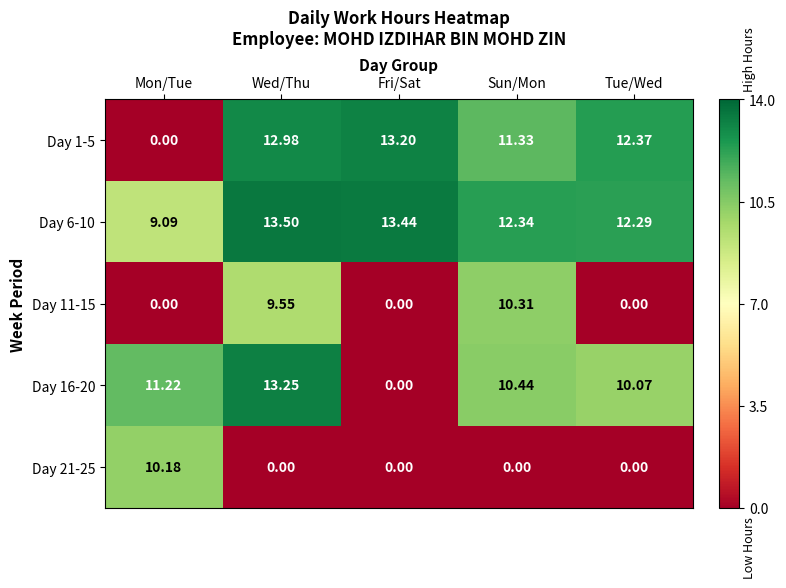

How many data points does each series have?

5